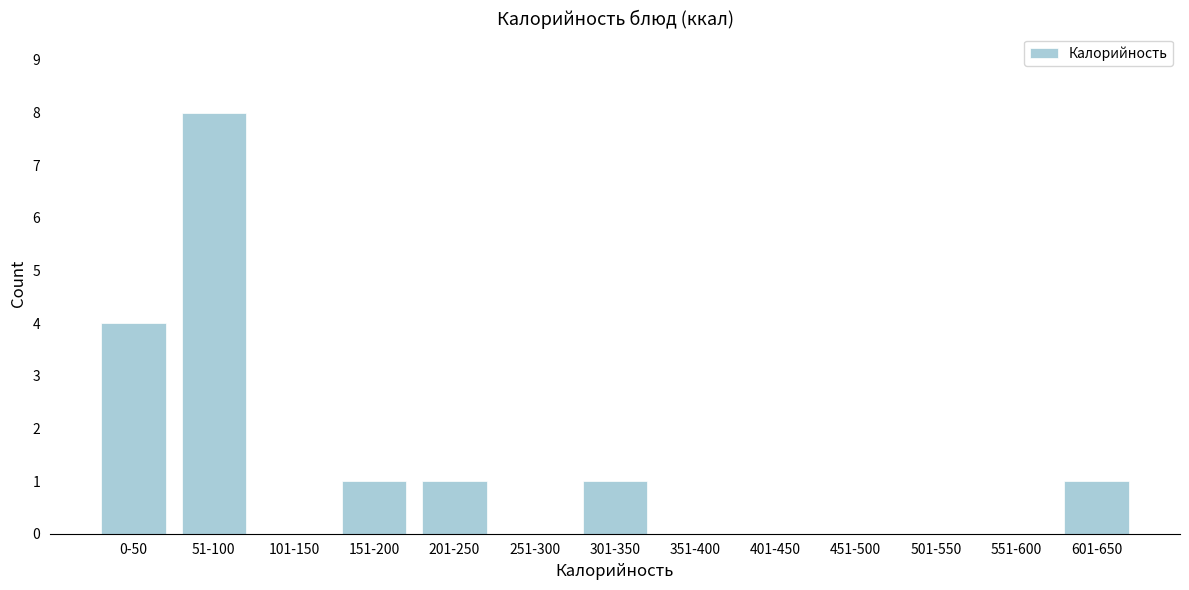

Reading left to right, extract all data points from this chart.

0-50=4	51-100=8	101-150=0	151-200=1	201-250=1	251-300=0	301-350=1	351-400=0	401-450=0	451-500=0	501-550=0	551-600=0	601-650=1